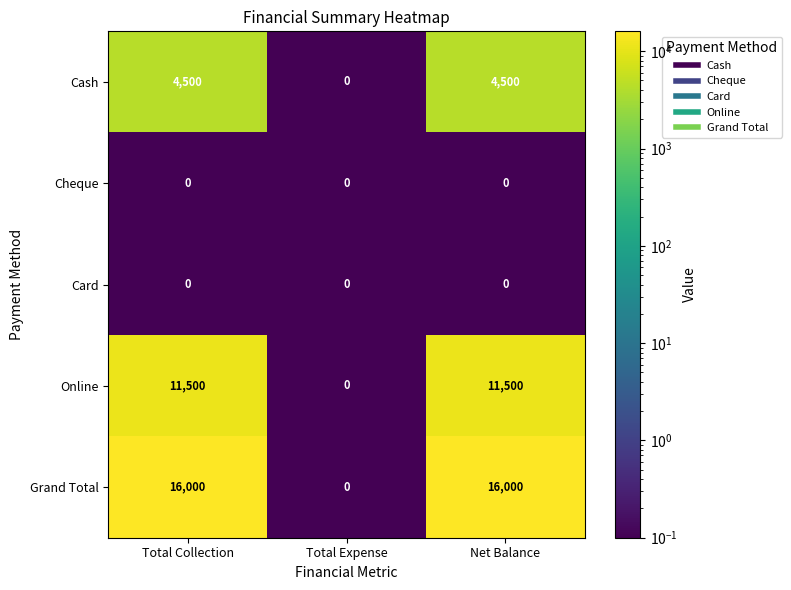

What is the total value across all series at Total Expense?

0